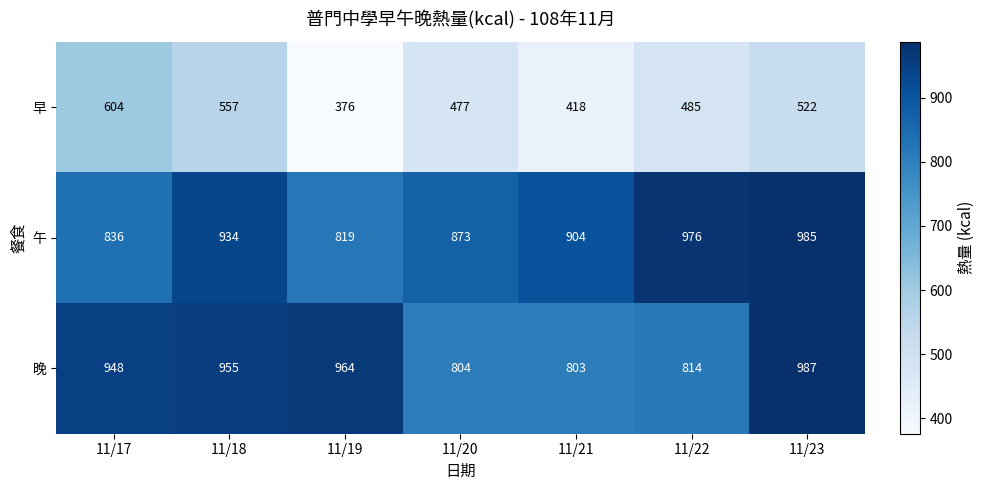

What is the minimum value shown in the chart?

376